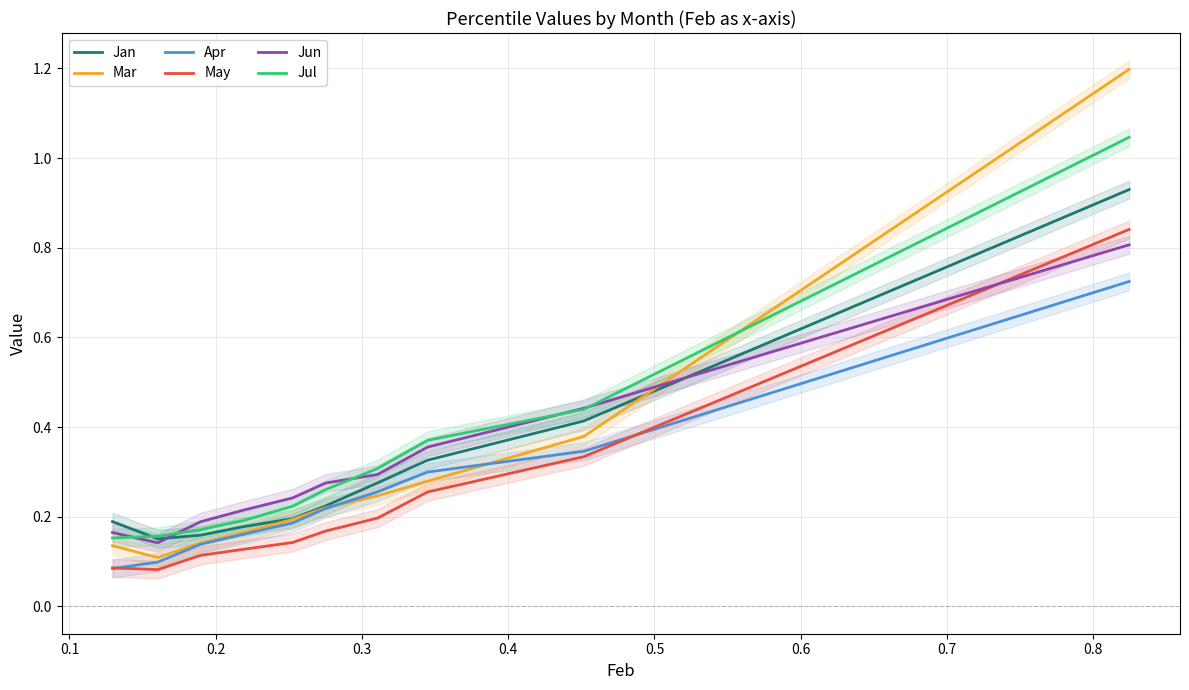

What is the difference between the maximum and minimum values in the Jun series?

0.7